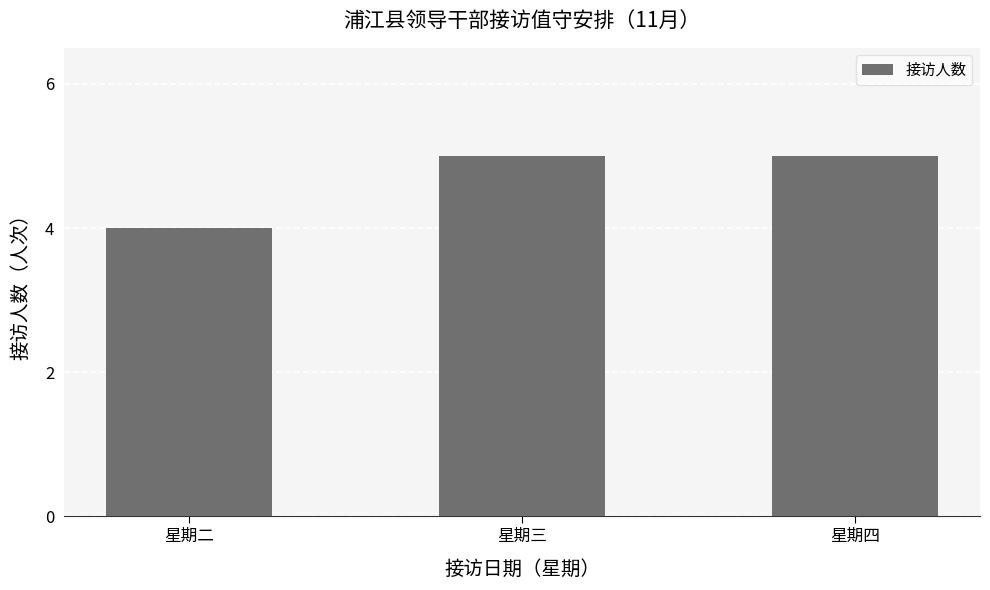

What is the label of the 2nd bar from the left?

星期三